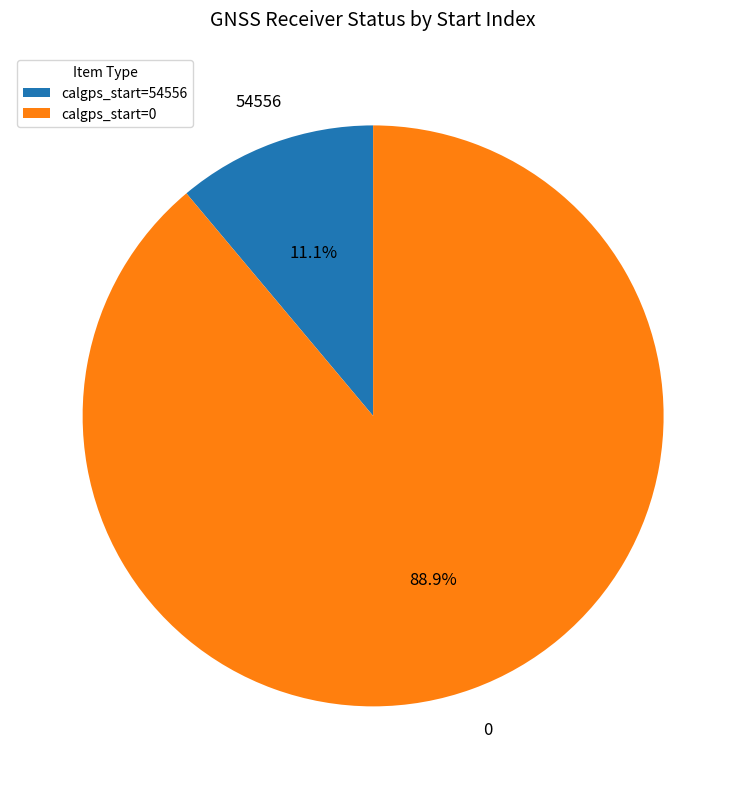

What is the smallest slice in the pie chart?

calgps_start=54556